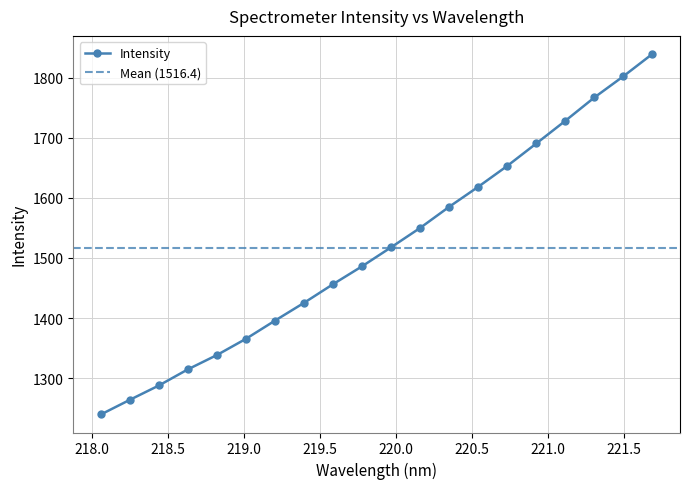

List the labels in order of value, largest first.

221.6902, 221.4993, 221.3083, 221.1174, 220.9264, 220.7354, 220.5444, 220.3533, 220.1623, 219.9712, 219.7801, 219.589, 219.3979, 219.2067, 219.0156, 218.8244, 218.6332, 218.442, 218.2508, 218.0596